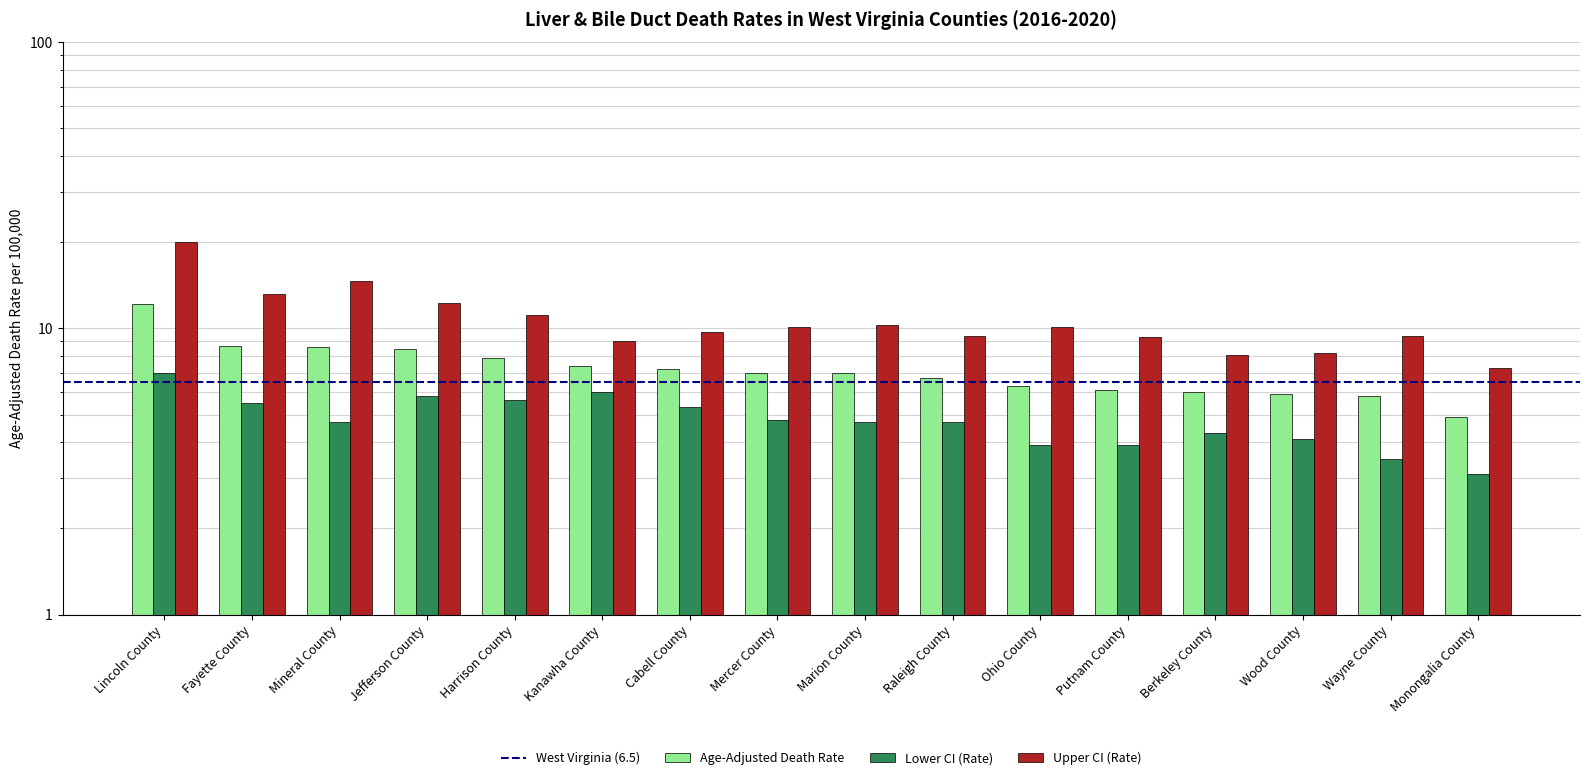

Is it true that Upper CI (Rate) equals 9.4 at Mineral County?

False